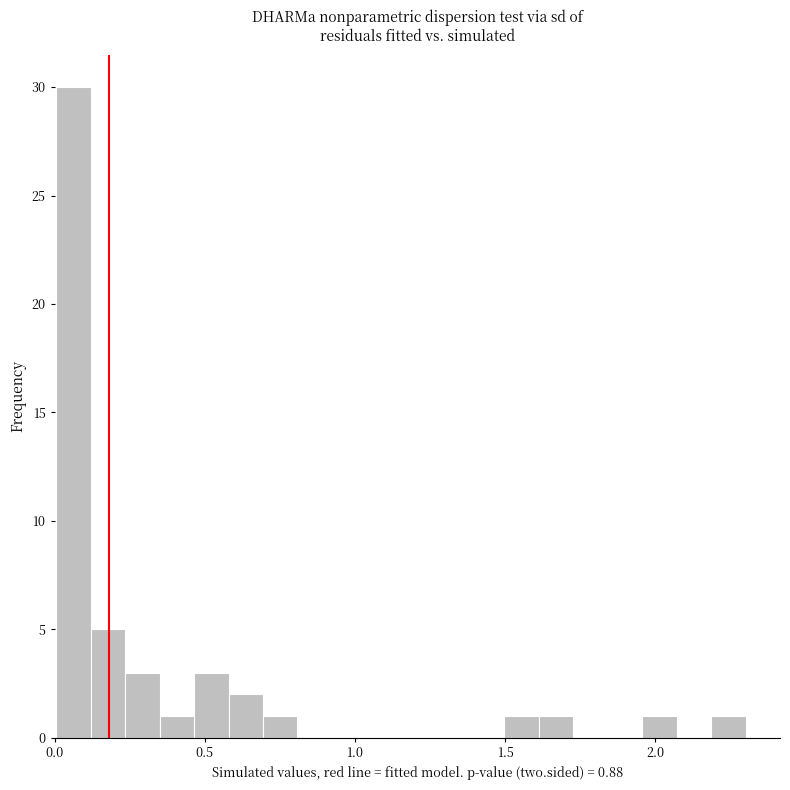

Around what value on the x-axis is the tallest bar? Give the approximate position of its centre, as read against the axis.

0.05